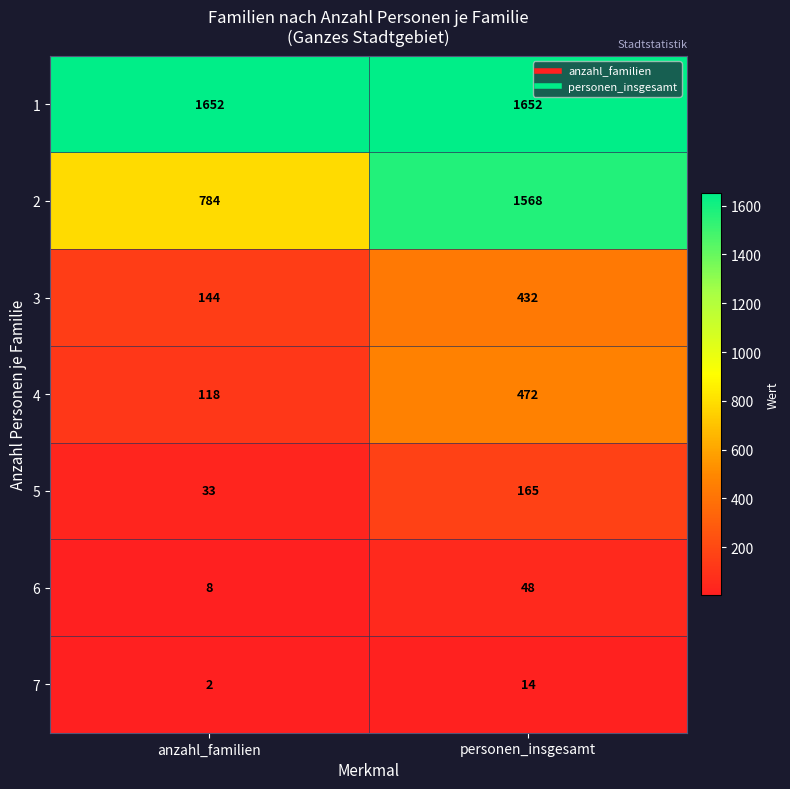

What is the highest value of the 5 series?

165